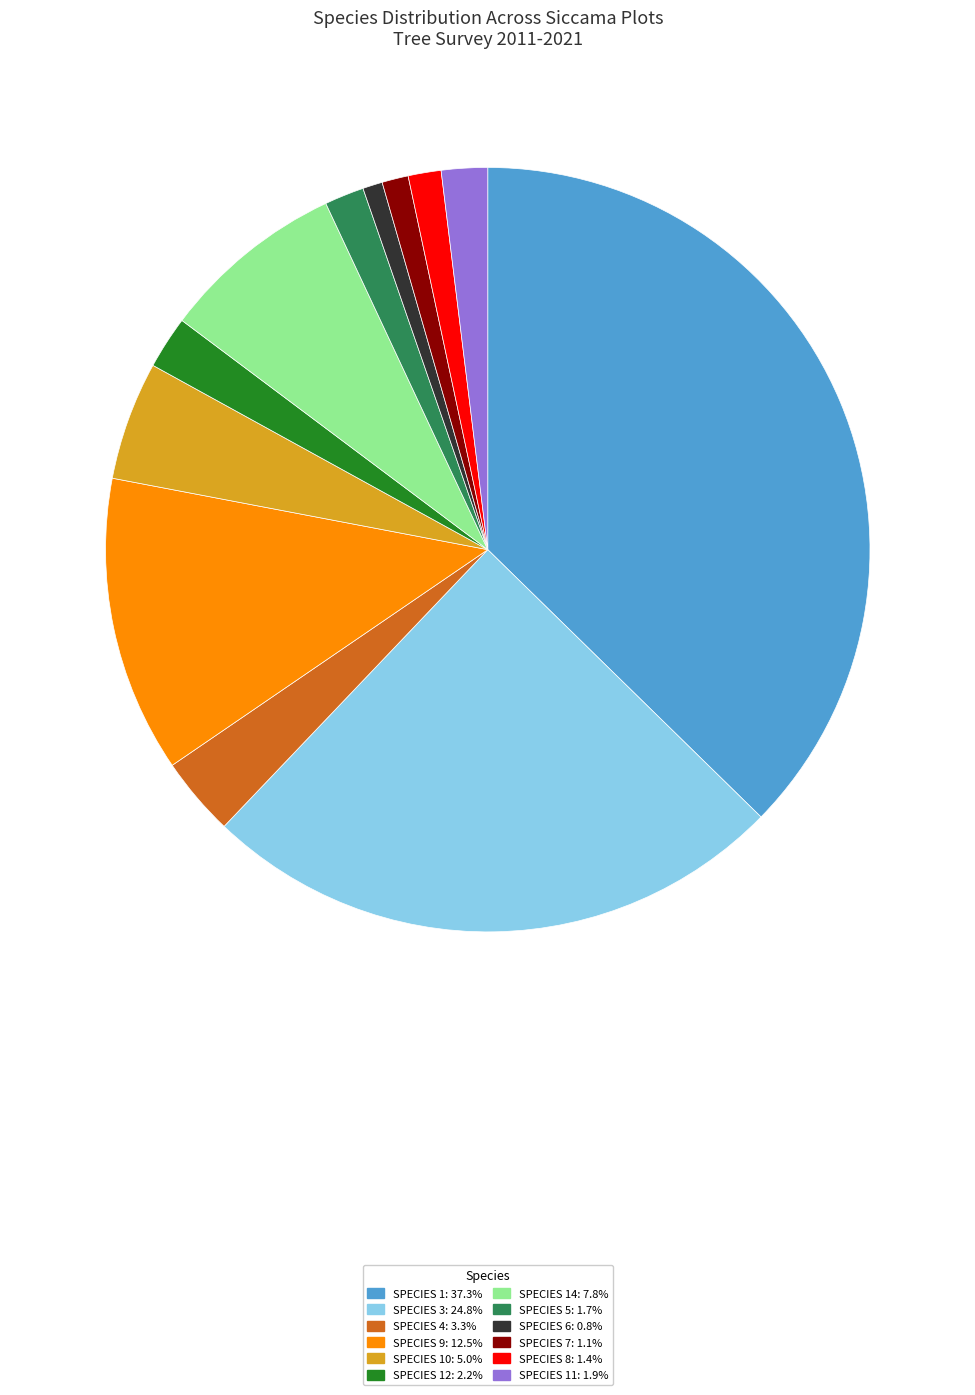

Does any single category account for the majority?

No